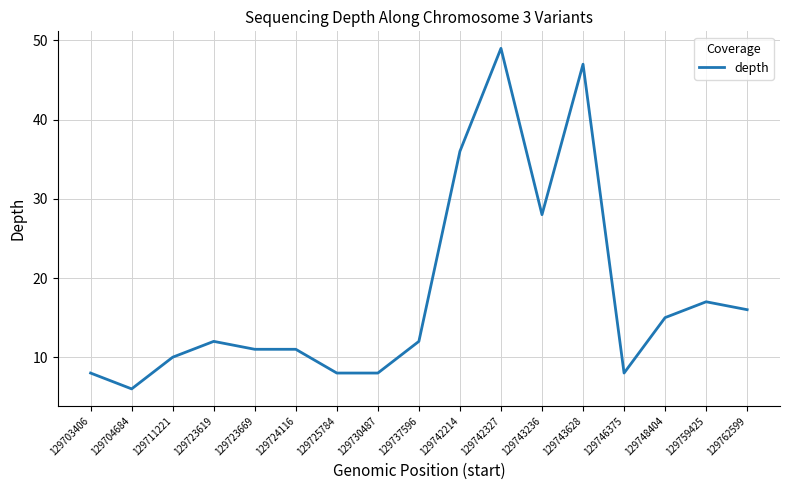

What is the sum of all values?

302